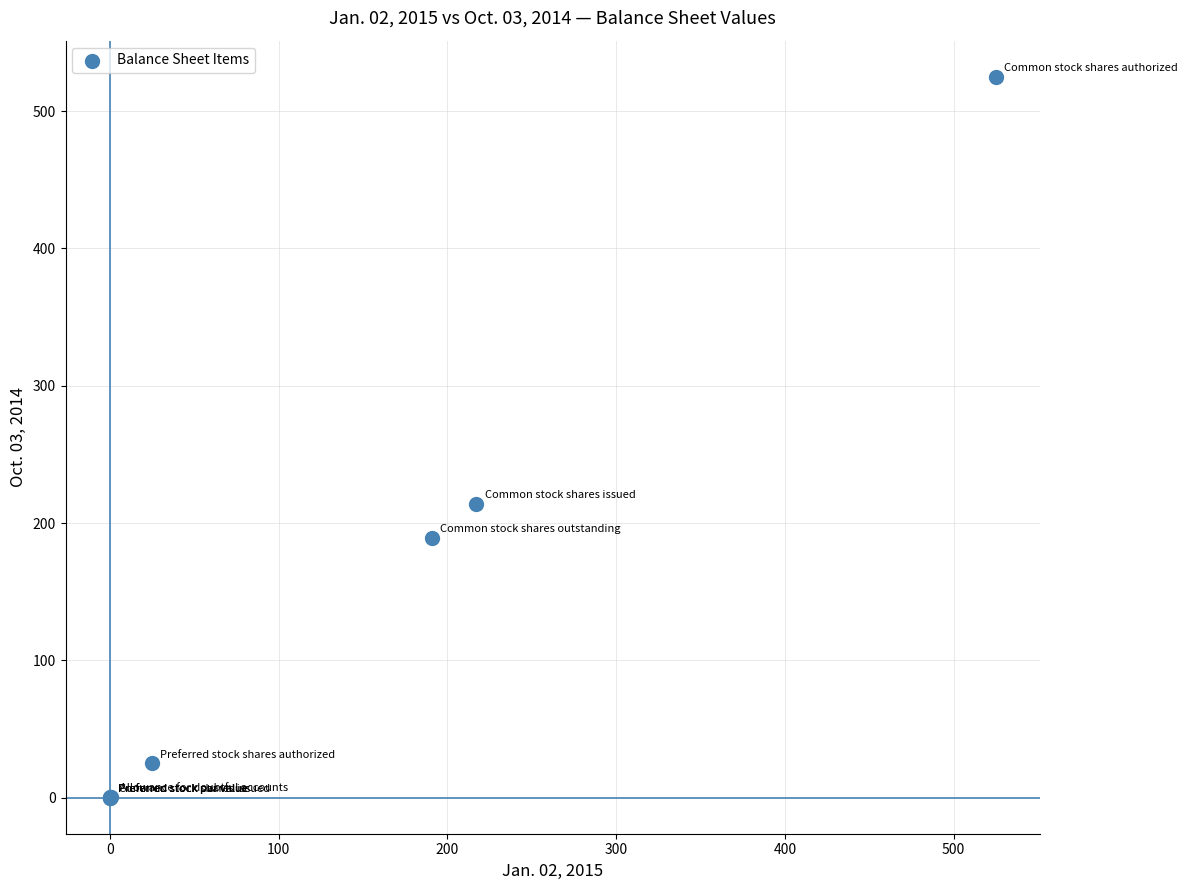

What Y value in the scatter plot is closest to 262?

214.2